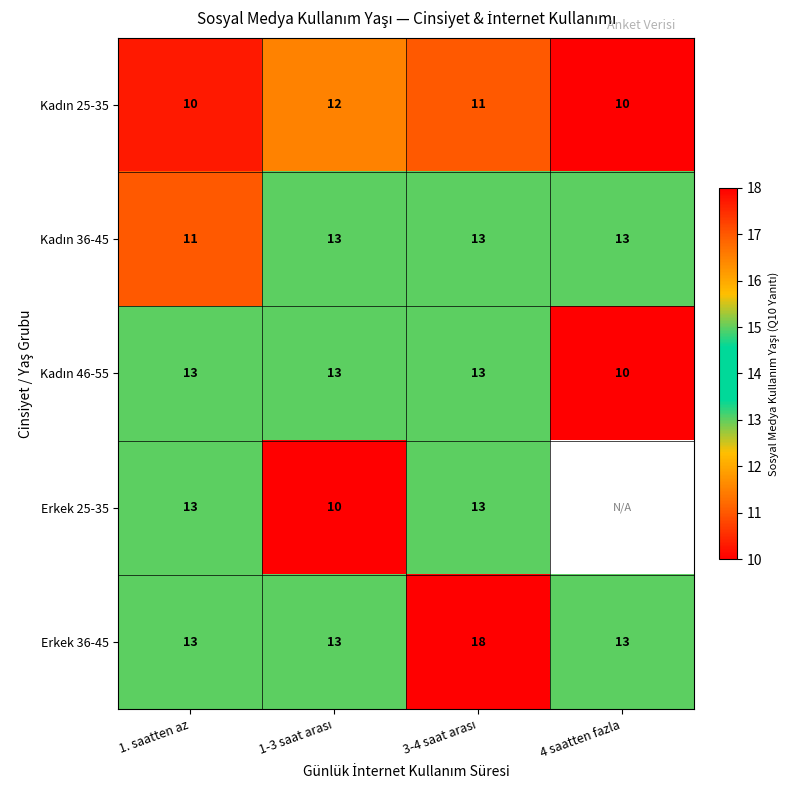

What is the difference between the maximum and minimum values in the Erkek 36-45 series?

5.0